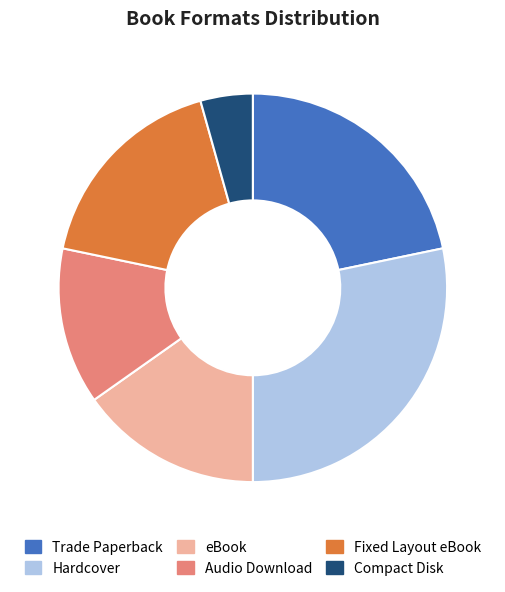

Does Hardcover represent more than half of the total?

No